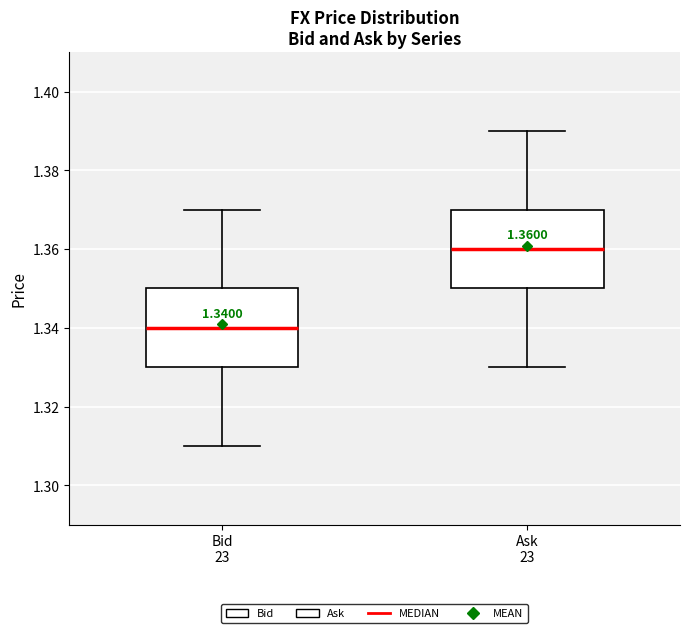

Which box's median line is the highest?

Ask 23